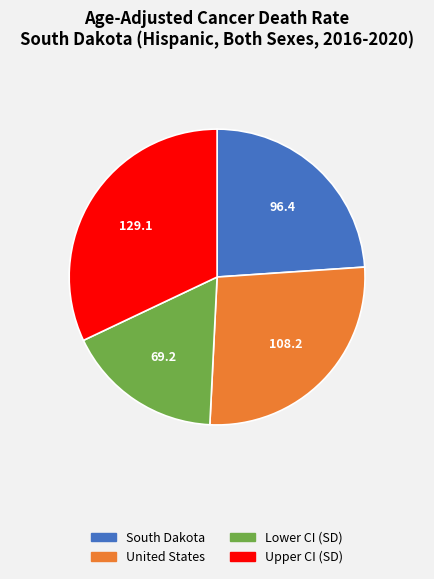

Do South Dakota and Lower CI (SD) together represent more than half of the pie?

No